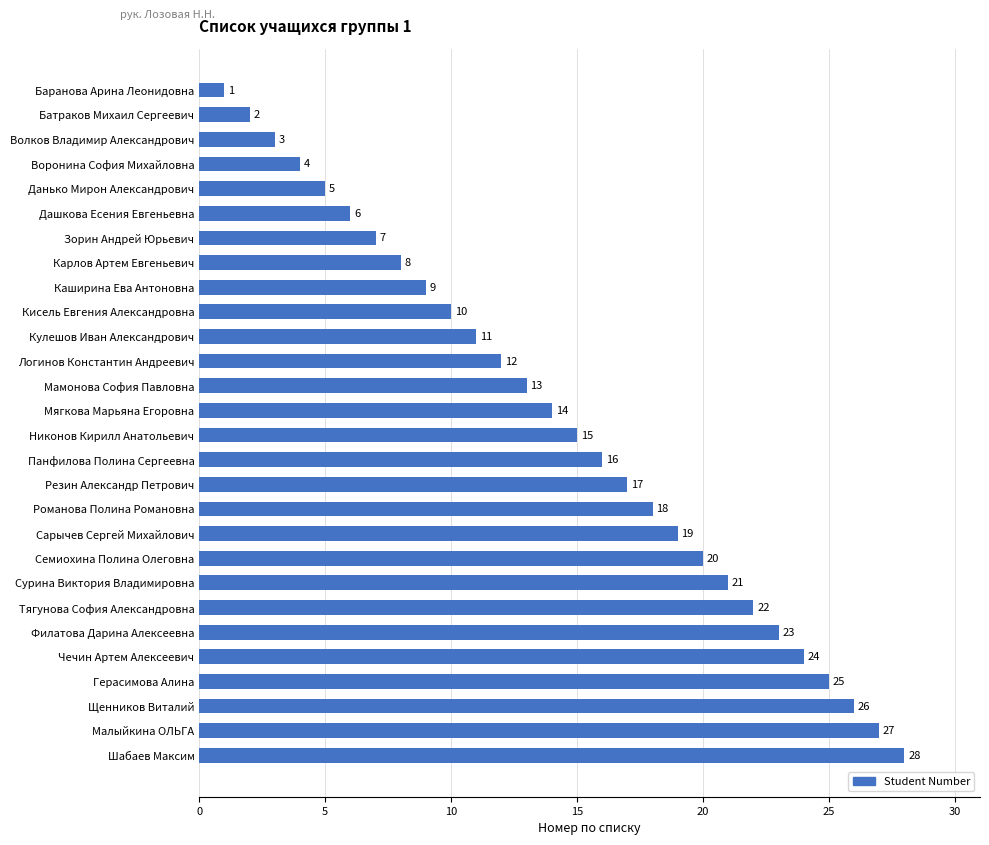

Rank the categories by value from highest to lowest.

Шабаев Максим, Малыйкина ОЛЬГА, Щенников Виталий, Герасимова Алина, Чечин Артем Алексеевич, Филатова Дарина Алексеевна, Тягунова София Александровна, Сурина Виктория Владимировна, Семиохина Полина Олеговна, Сарычев Сергей Михайлович, Романова Полина Романовна, Резин Александр Петрович, Панфилова Полина Сергеевна, Никонов Кирилл Анатольевич, Мягкова Марьяна Егоровна, Мамонова София Павловна, Логинов Константин Андреевич, Кулешов Иван Александрович, Кисель Евгения Александровна, Каширина Ева Антоновна, Карлов Артем Евгеньевич, Зорин Андрей Юрьевич, Дашкова Есения Евгеньевна, Данько Мирон Александрович, Воронина София Михайловна, Волков Владимир Александрович, Батраков Михаил Сергеевич, Баранова Арина Леонидовна